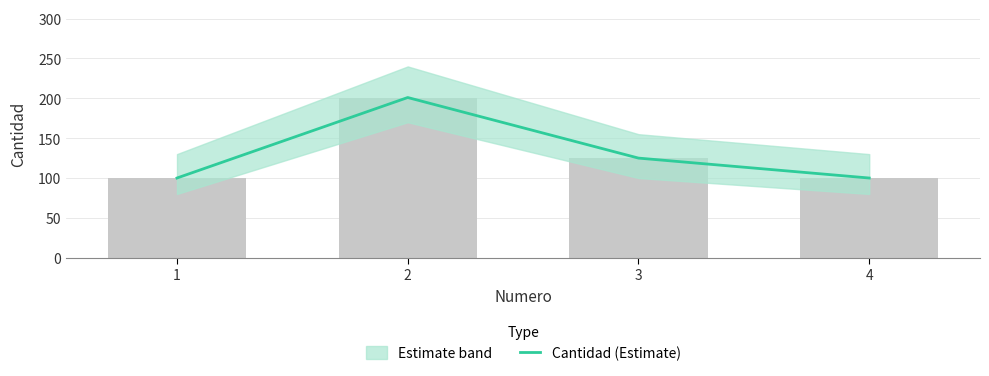

Reading right to left, list all the values displayed in this chart.

4=100	3=125	2=201	1=100